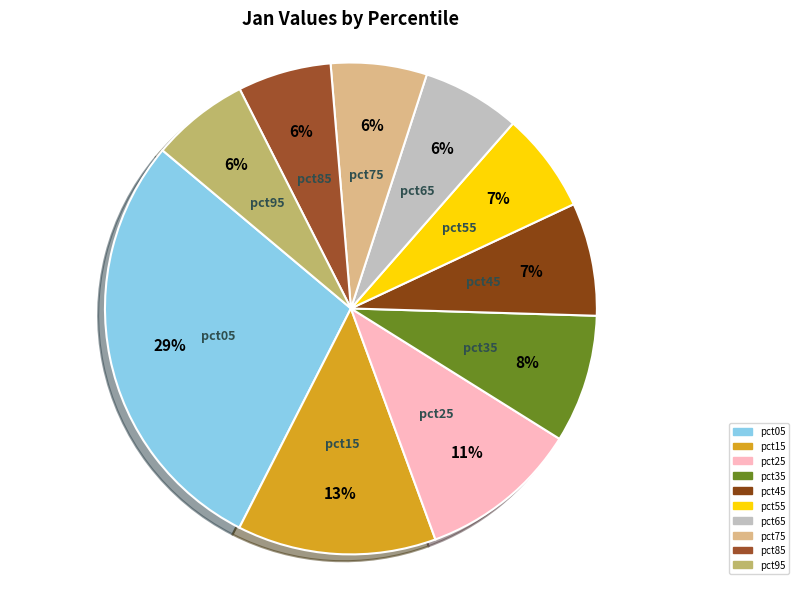

What percentage is the pct35 slice, to the nearest percent?

8%